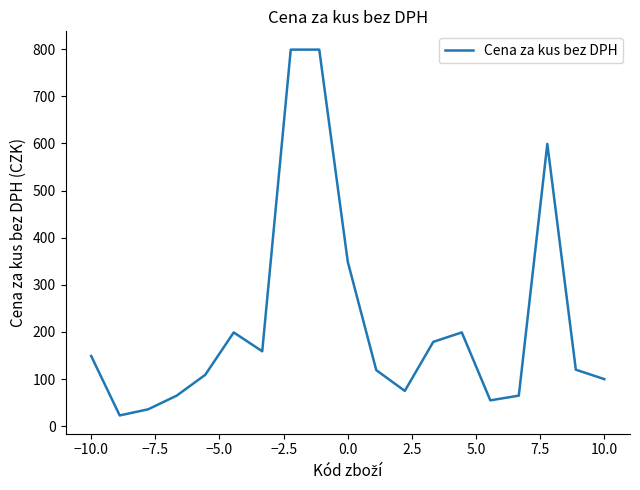

Does the chart display data point markers on the line(s)?

No